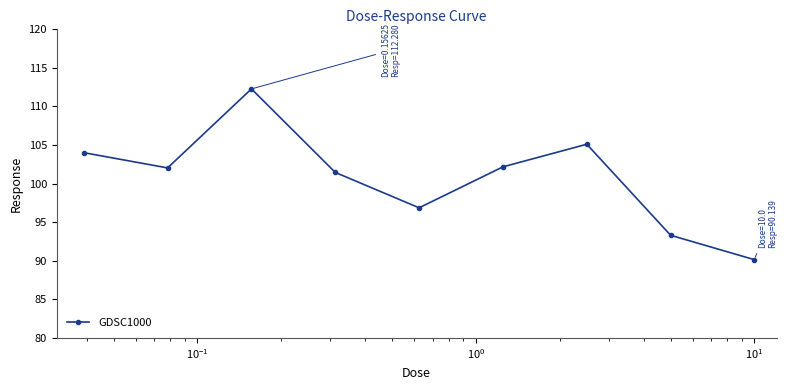

What is the value of the 4th point from the left?

101.5